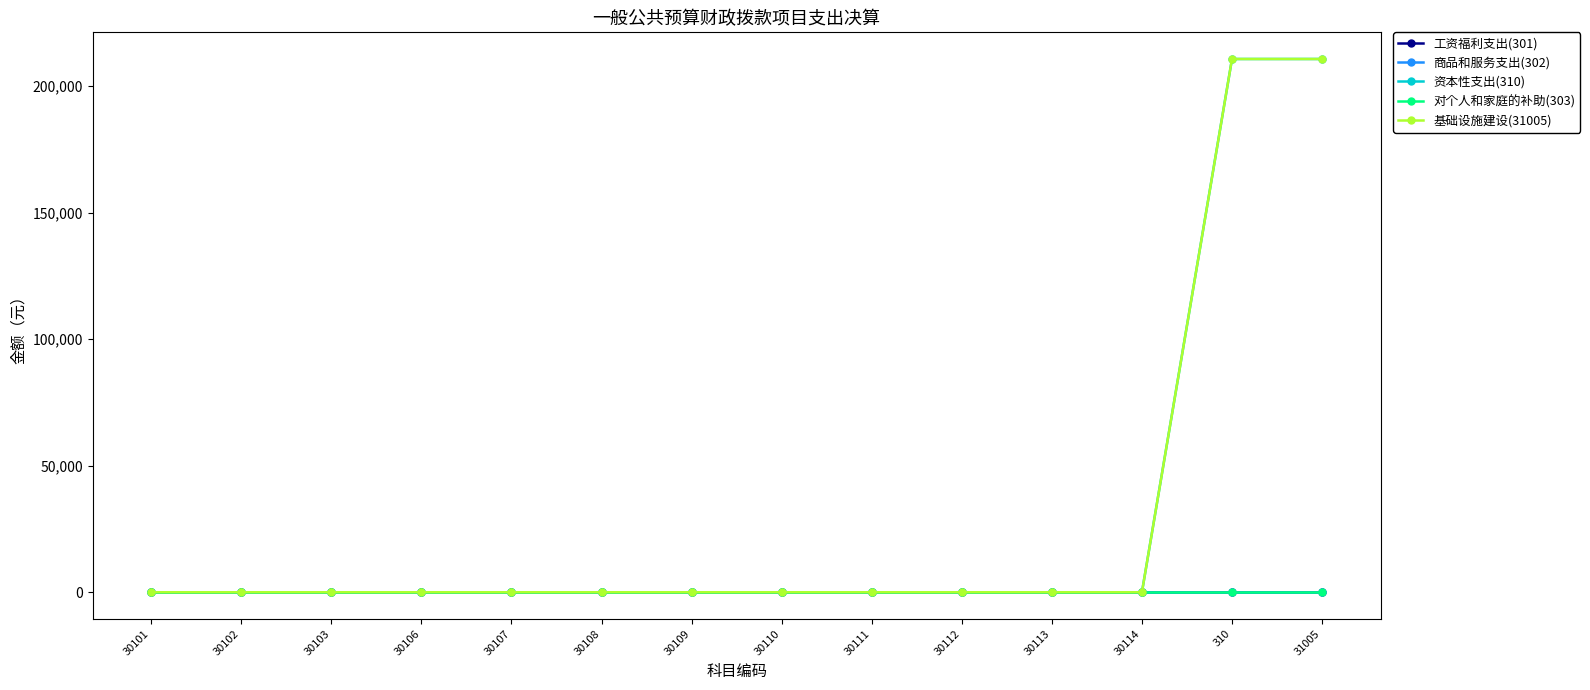

What position from the left is 30106?

4